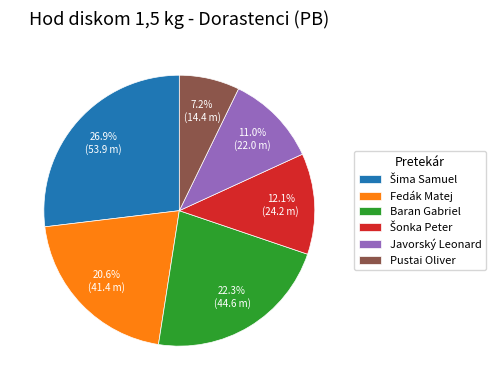

How many segments does this pie chart have?

6